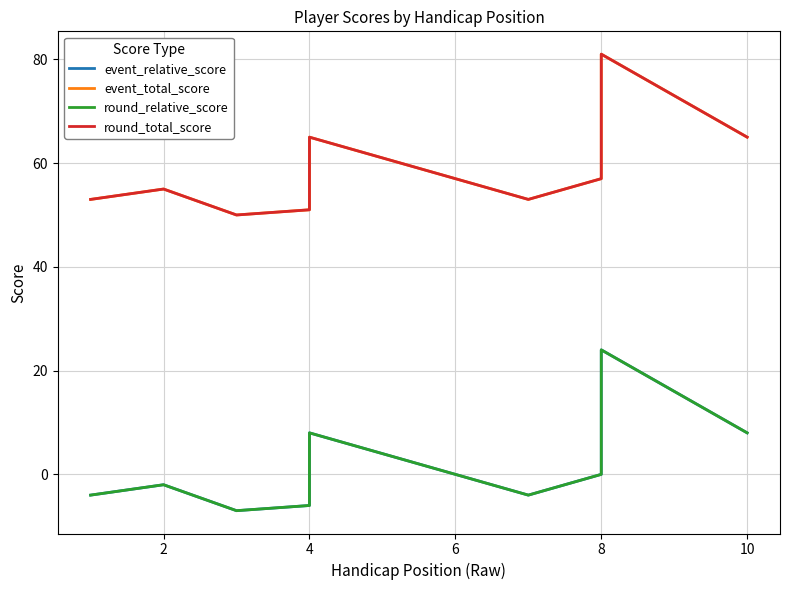

Is it true that event_relative_score equals -10 at 4?

False